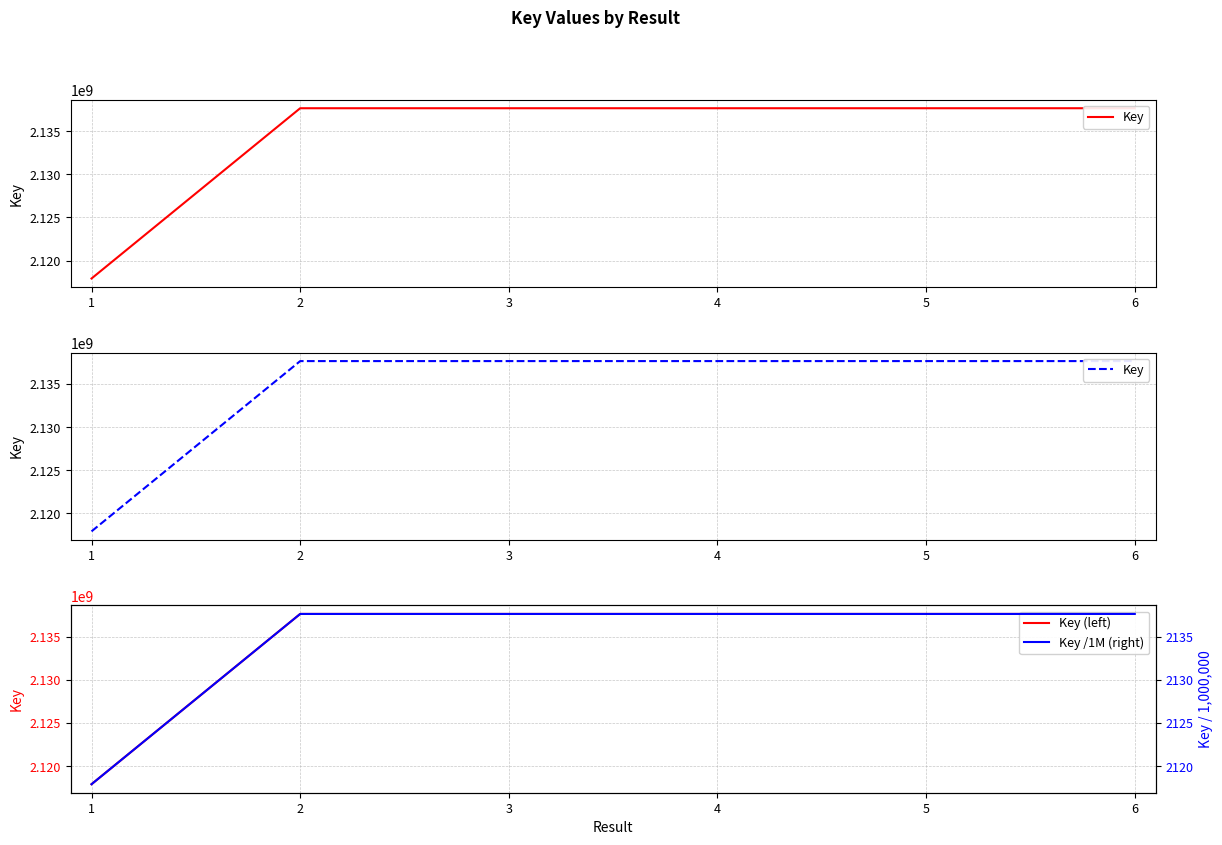

What is the difference between the Key (left) values at 1 and 6?

19769974.0